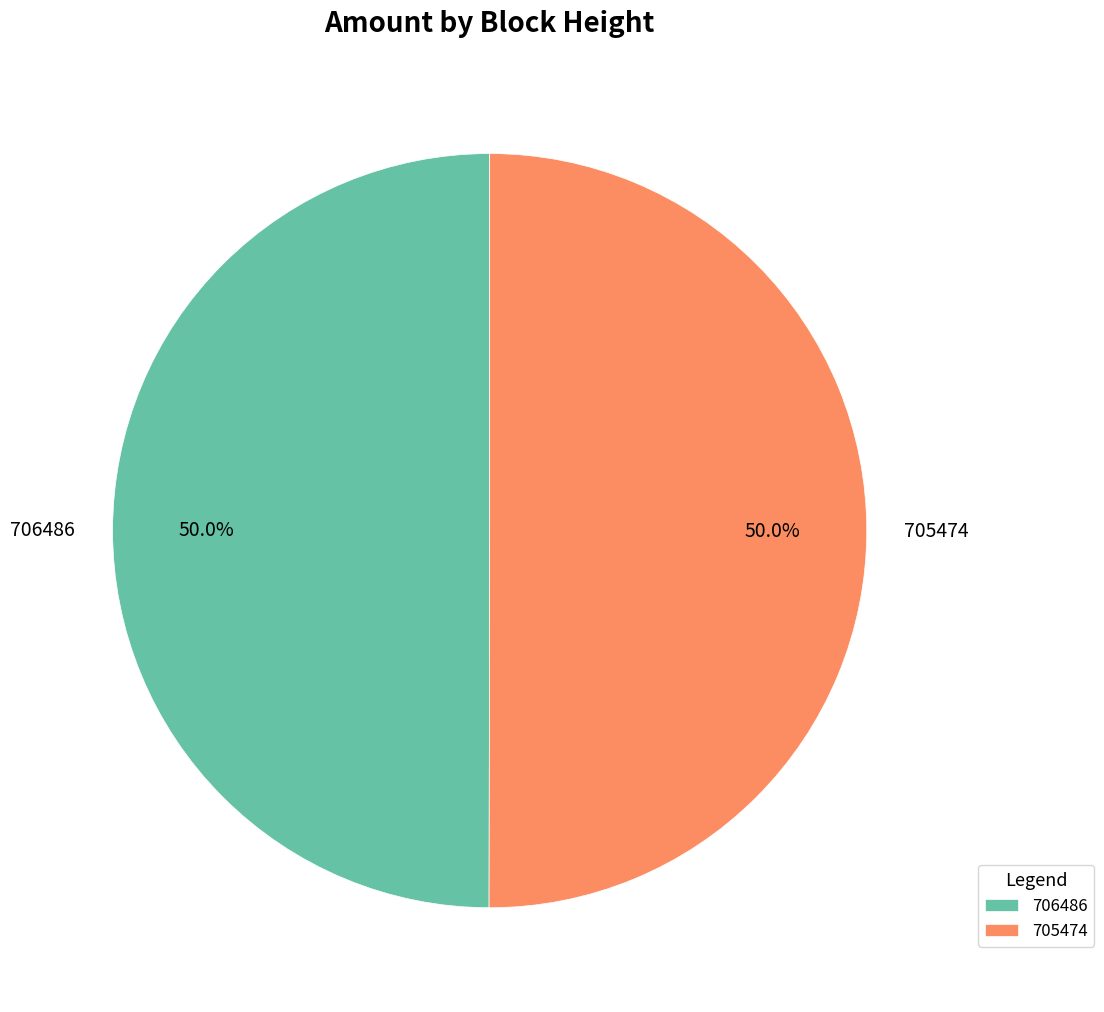

How many slices are in this pie chart?

2